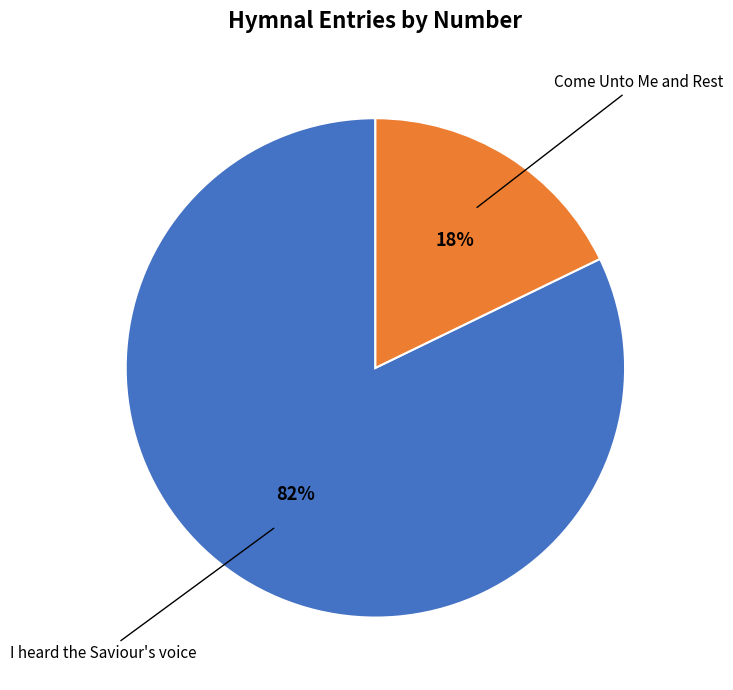

To the nearest percent, what is the average slice percentage?

50%